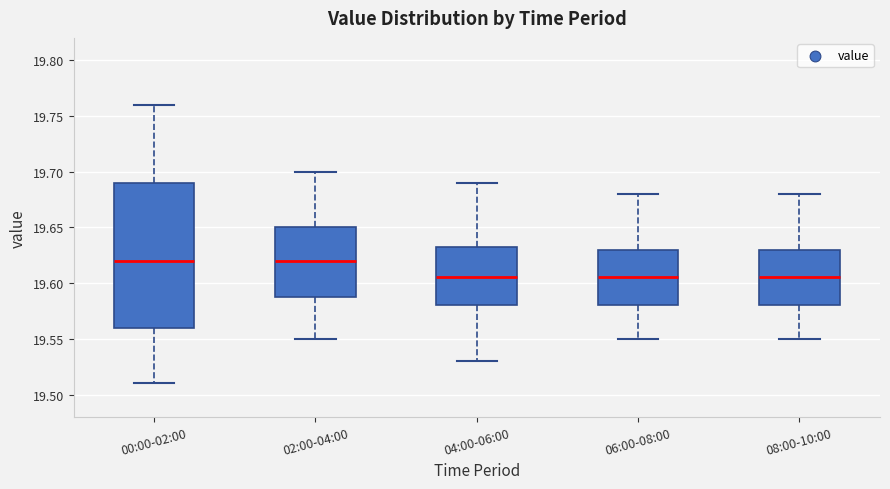

Reading left to right, read every box against the y-axis: the position of its median line, the range the box covers, and the ends of its whiskers. The values are not printed on the chart, so give them approximately, as read against the axis.

00:00-02:00: median 19.620, box 19.560 to 19.690, whiskers 19.510 to 19.760
02:00-04:00: median 19.620, box 19.590 to 19.650, whiskers 19.550 to 19.700
04:00-06:00: median 19.605, box 19.580 to 19.635, whiskers 19.530 to 19.690
06:00-08:00: median 19.605, box 19.580 to 19.630, whiskers 19.550 to 19.680
08:00-10:00: median 19.605, box 19.580 to 19.630, whiskers 19.550 to 19.680